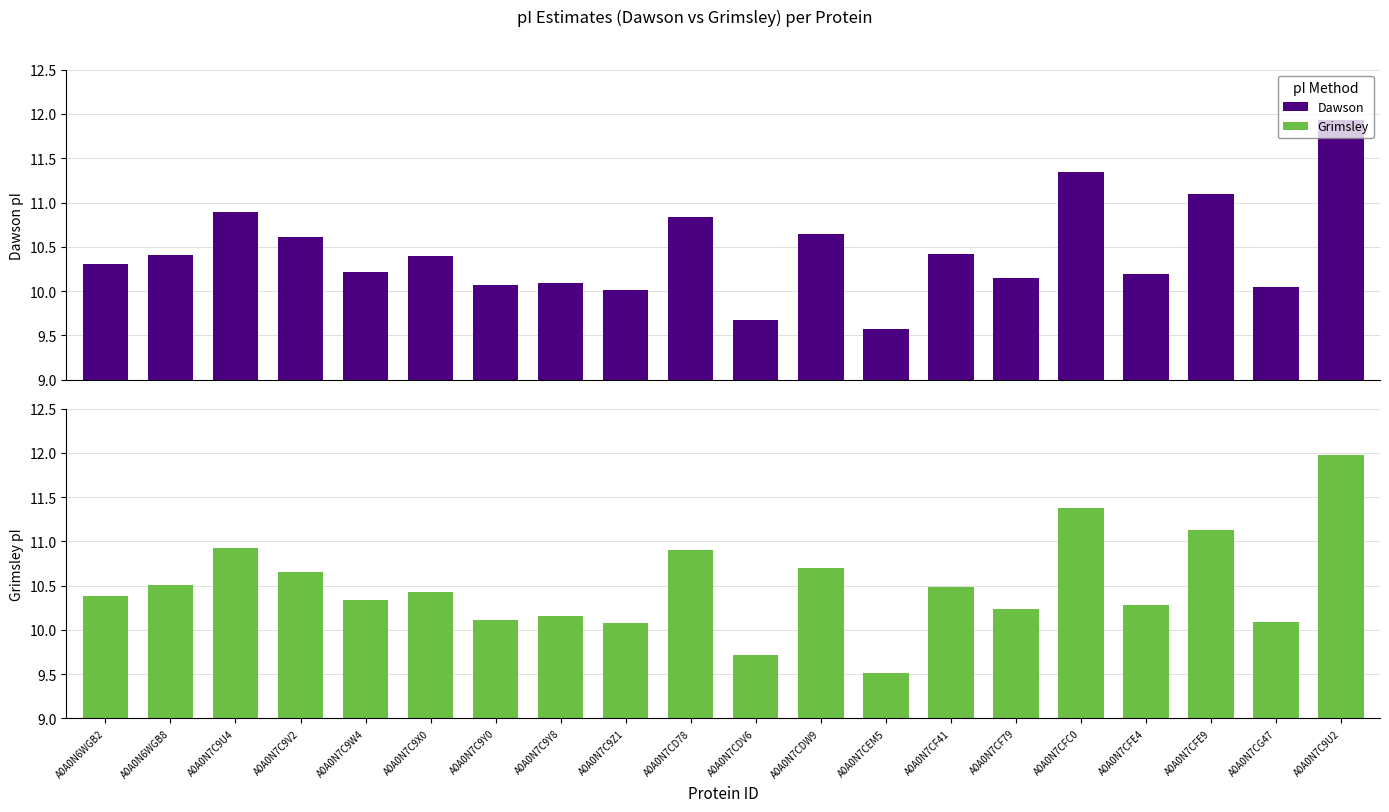

What is the average value of the Dawson series?

10.4